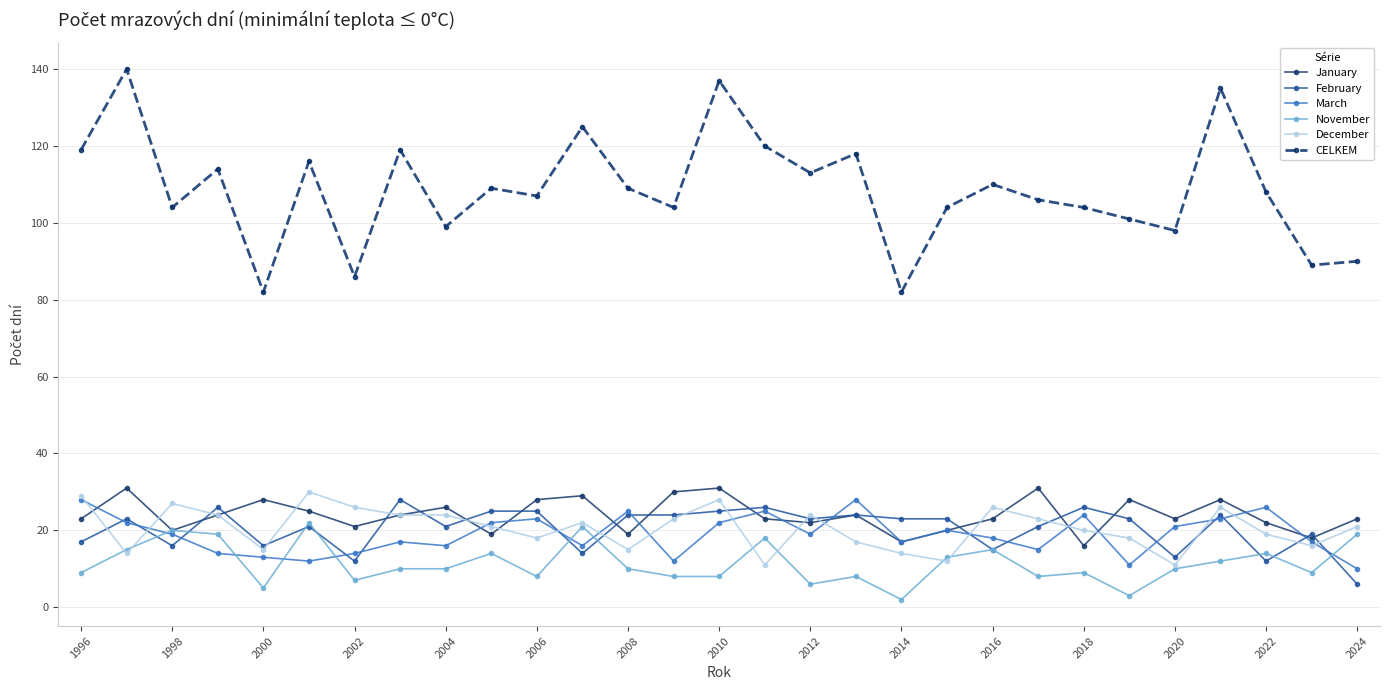

True or false: November has more than 2 points higher than both neighbors.

True